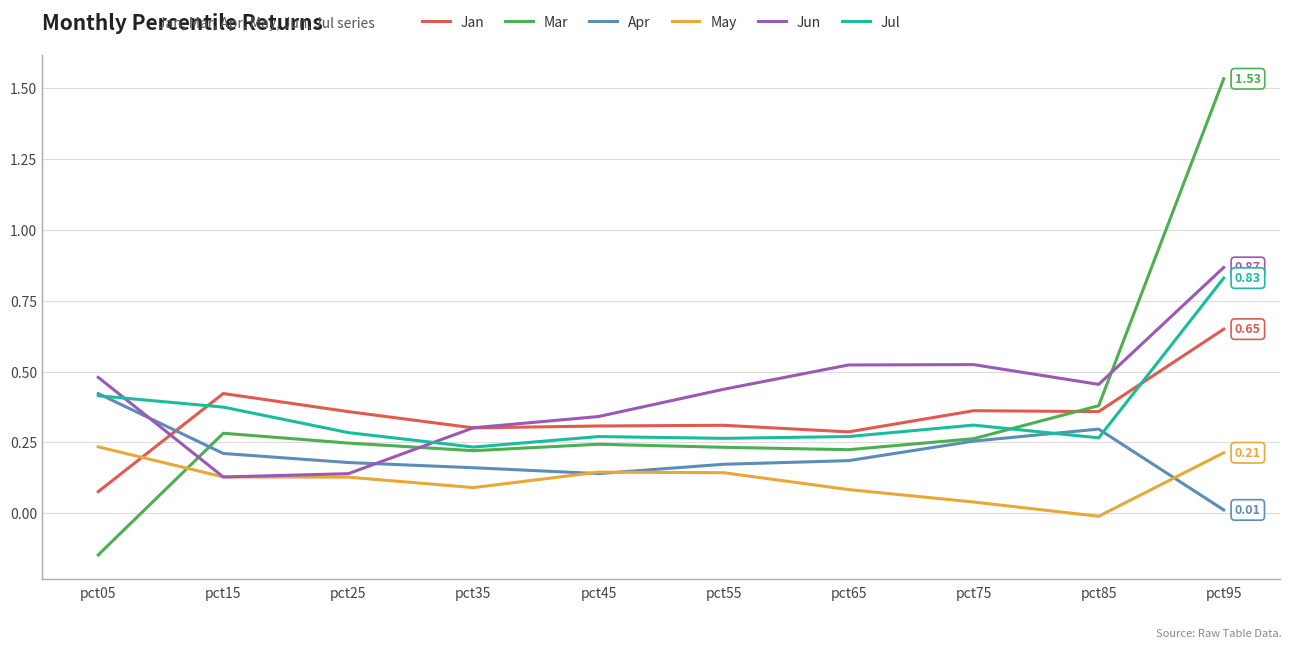

How many intersections are there between Jul and Jun?

2